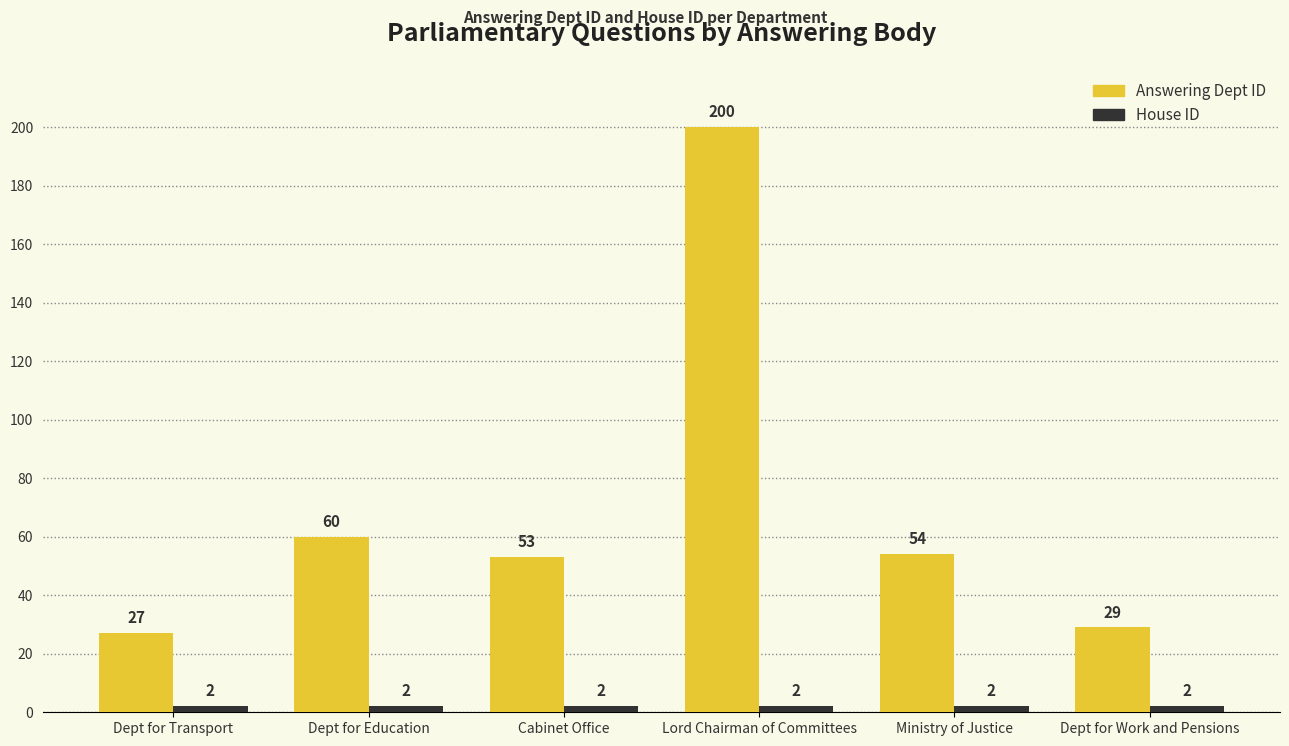

Which series has the largest total across all categories?

Answering Dept ID